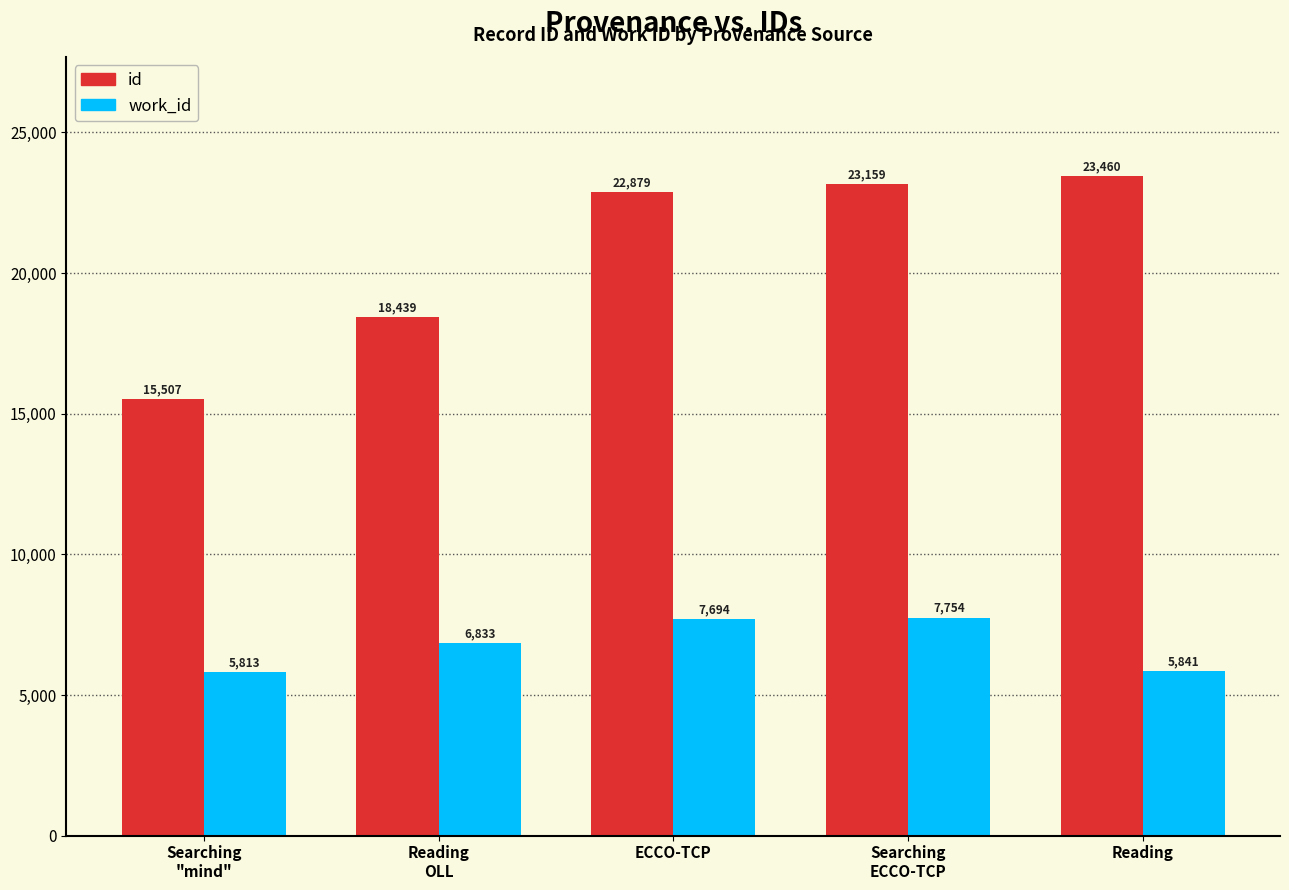

Is the value of id at Reading greater than the value of work_id at ECCO-TCP?

Yes